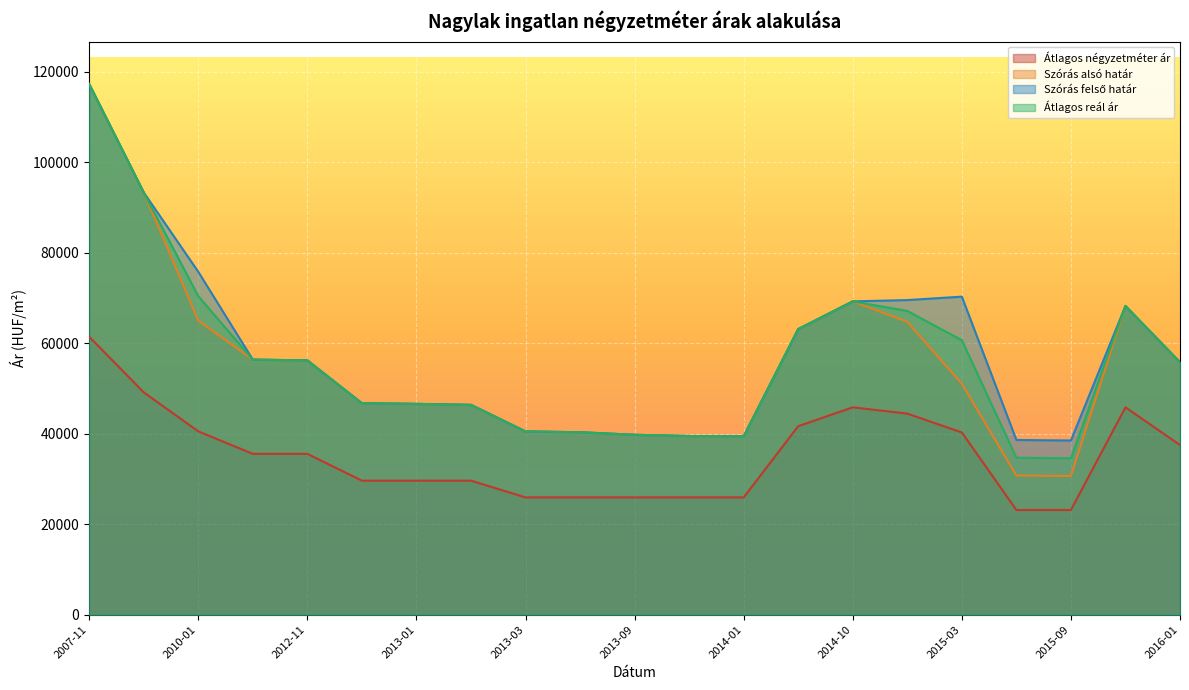

Which label corresponds to the smallest value in the chart?

2015-06